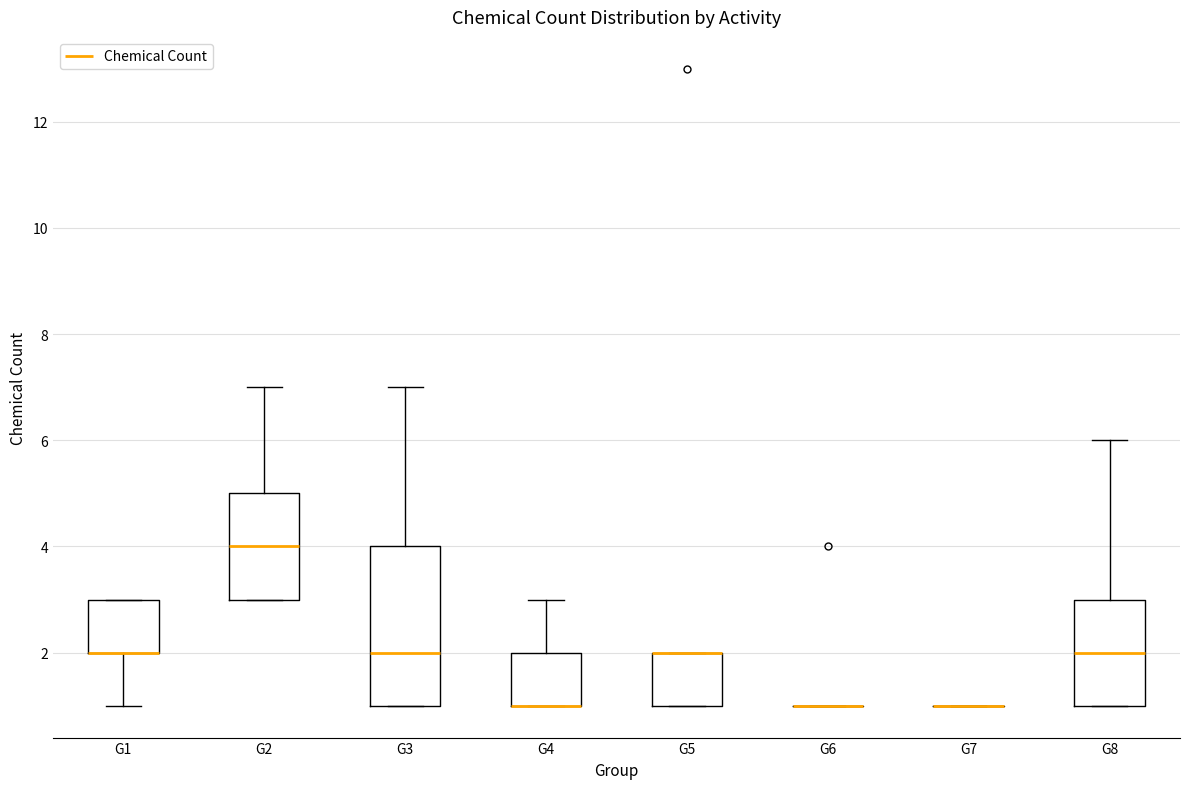

Which box is the tallest, from its lower edge to its upper edge?

G3